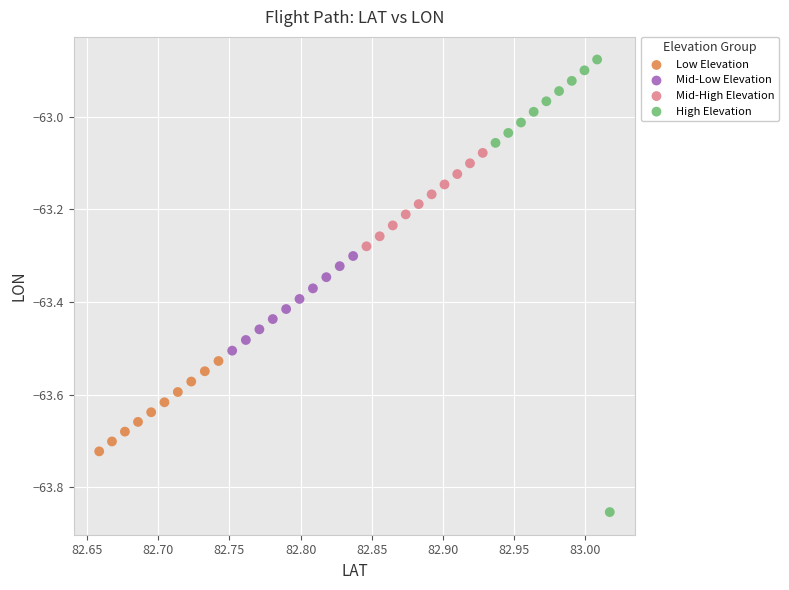

Which series contains the highest Y value?

High Elevation